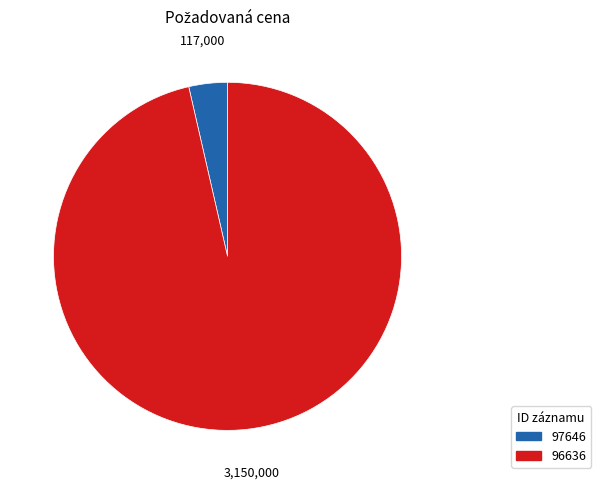

Does any single category account for the majority?

Yes